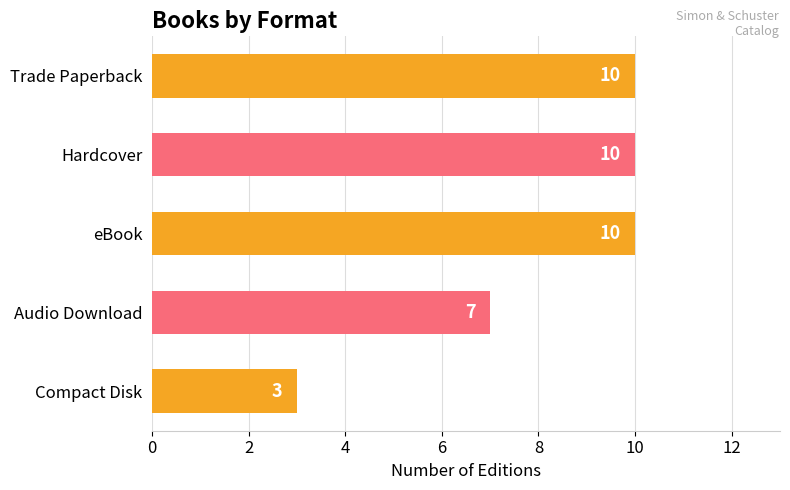

What position from the top is Audio Download?

4